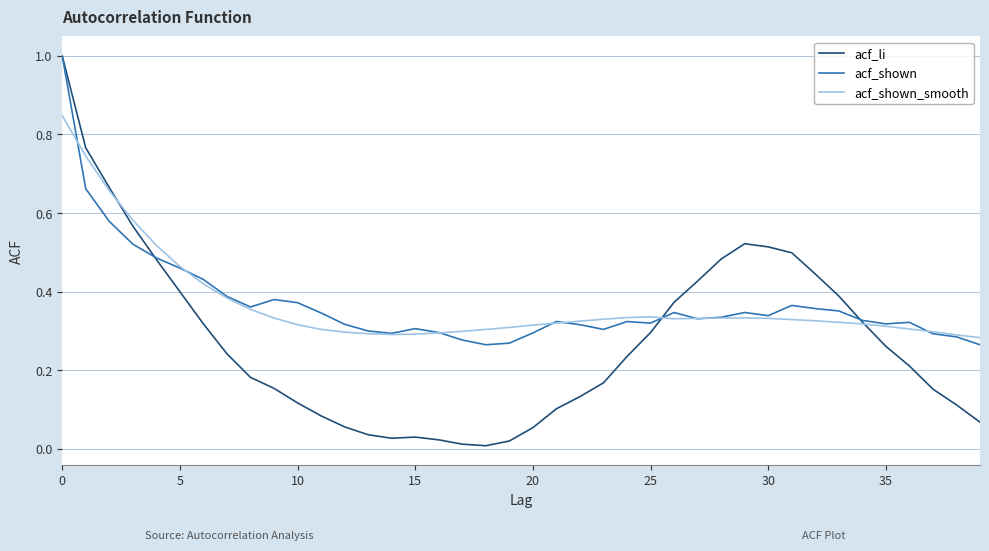

Which series has the widest spread of values?

acf_li